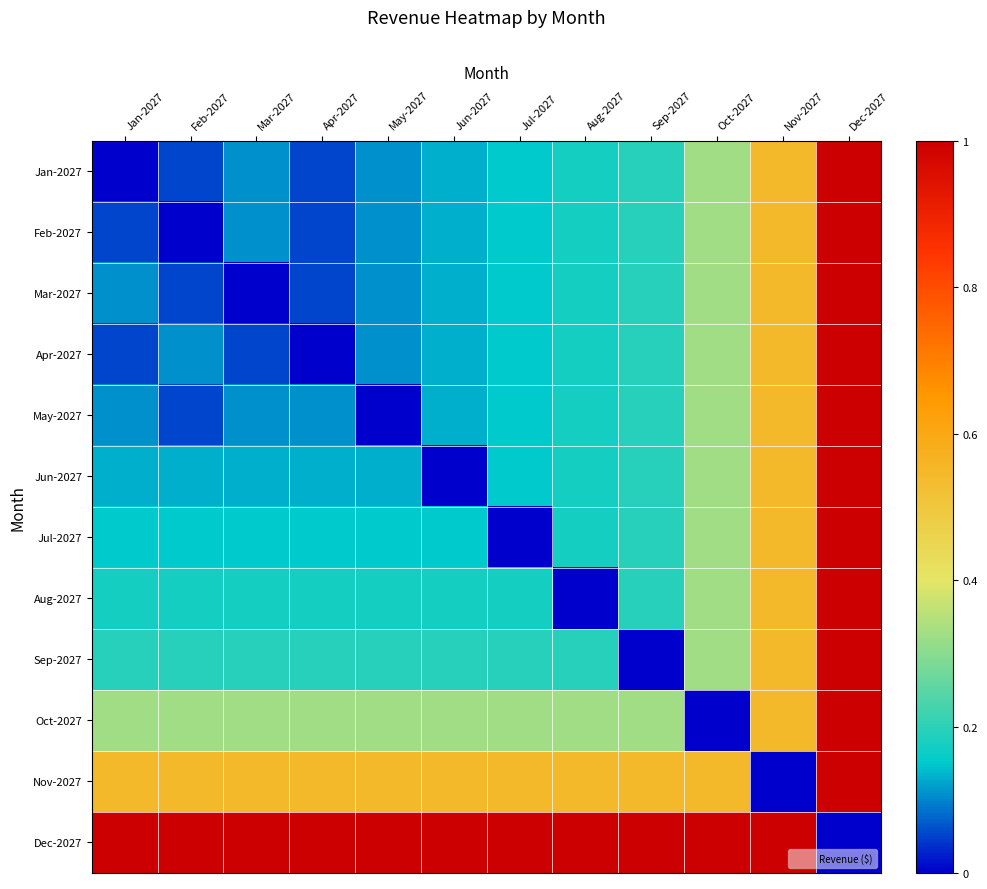

Reading left to right, extract all data points from this chart.

Jan-2027: Jan-2027=0.0	Feb-2027=0.1	Mar-2027=0.1	Apr-2027=0.1	May-2027=0.1	Jun-2027=0.1	Jul-2027=0.2	Aug-2027=0.2	Sep-2027=0.2	Oct-2027=0.3	Nov-2027=0.5	Dec-2027=1.0
Feb-2027: Jan-2027=0.1	Feb-2027=0.0	Mar-2027=0.1	Apr-2027=0.1	May-2027=0.1	Jun-2027=0.1	Jul-2027=0.2	Aug-2027=0.2	Sep-2027=0.2	Oct-2027=0.3	Nov-2027=0.5	Dec-2027=1.0
Mar-2027: Jan-2027=0.1	Feb-2027=0.1	Mar-2027=0.0	Apr-2027=0.1	May-2027=0.1	Jun-2027=0.1	Jul-2027=0.2	Aug-2027=0.2	Sep-2027=0.2	Oct-2027=0.3	Nov-2027=0.5	Dec-2027=1.0
Apr-2027: Jan-2027=0.1	Feb-2027=0.1	Mar-2027=0.1	Apr-2027=0.0	May-2027=0.1	Jun-2027=0.1	Jul-2027=0.2	Aug-2027=0.2	Sep-2027=0.2	Oct-2027=0.3	Nov-2027=0.5	Dec-2027=1.0
May-2027: Jan-2027=0.1	Feb-2027=0.1	Mar-2027=0.1	Apr-2027=0.1	May-2027=0.0	Jun-2027=0.1	Jul-2027=0.2	Aug-2027=0.2	Sep-2027=0.2	Oct-2027=0.3	Nov-2027=0.5	Dec-2027=1.0
Jun-2027: Jan-2027=0.1	Feb-2027=0.1	Mar-2027=0.1	Apr-2027=0.1	May-2027=0.1	Jun-2027=0.0	Jul-2027=0.2	Aug-2027=0.2	Sep-2027=0.2	Oct-2027=0.3	Nov-2027=0.5	Dec-2027=1.0
Jul-2027: Jan-2027=0.2	Feb-2027=0.2	Mar-2027=0.2	Apr-2027=0.2	May-2027=0.2	Jun-2027=0.2	Jul-2027=0.0	Aug-2027=0.2	Sep-2027=0.2	Oct-2027=0.3	Nov-2027=0.5	Dec-2027=1.0
Aug-2027: Jan-2027=0.2	Feb-2027=0.2	Mar-2027=0.2	Apr-2027=0.2	May-2027=0.2	Jun-2027=0.2	Jul-2027=0.2	Aug-2027=0.0	Sep-2027=0.2	Oct-2027=0.3	Nov-2027=0.5	Dec-2027=1.0
Sep-2027: Jan-2027=0.2	Feb-2027=0.2	Mar-2027=0.2	Apr-2027=0.2	May-2027=0.2	Jun-2027=0.2	Jul-2027=0.2	Aug-2027=0.2	Sep-2027=0.0	Oct-2027=0.3	Nov-2027=0.5	Dec-2027=1.0
Oct-2027: Jan-2027=0.3	Feb-2027=0.3	Mar-2027=0.3	Apr-2027=0.3	May-2027=0.3	Jun-2027=0.3	Jul-2027=0.3	Aug-2027=0.3	Sep-2027=0.3	Oct-2027=0.0	Nov-2027=0.5	Dec-2027=1.0
Nov-2027: Jan-2027=0.5	Feb-2027=0.5	Mar-2027=0.5	Apr-2027=0.5	May-2027=0.5	Jun-2027=0.5	Jul-2027=0.5	Aug-2027=0.5	Sep-2027=0.5	Oct-2027=0.5	Nov-2027=0.0	Dec-2027=1.0
Dec-2027: Jan-2027=1.0	Feb-2027=1.0	Mar-2027=1.0	Apr-2027=1.0	May-2027=1.0	Jun-2027=1.0	Jul-2027=1.0	Aug-2027=1.0	Sep-2027=1.0	Oct-2027=1.0	Nov-2027=1.0	Dec-2027=0.0